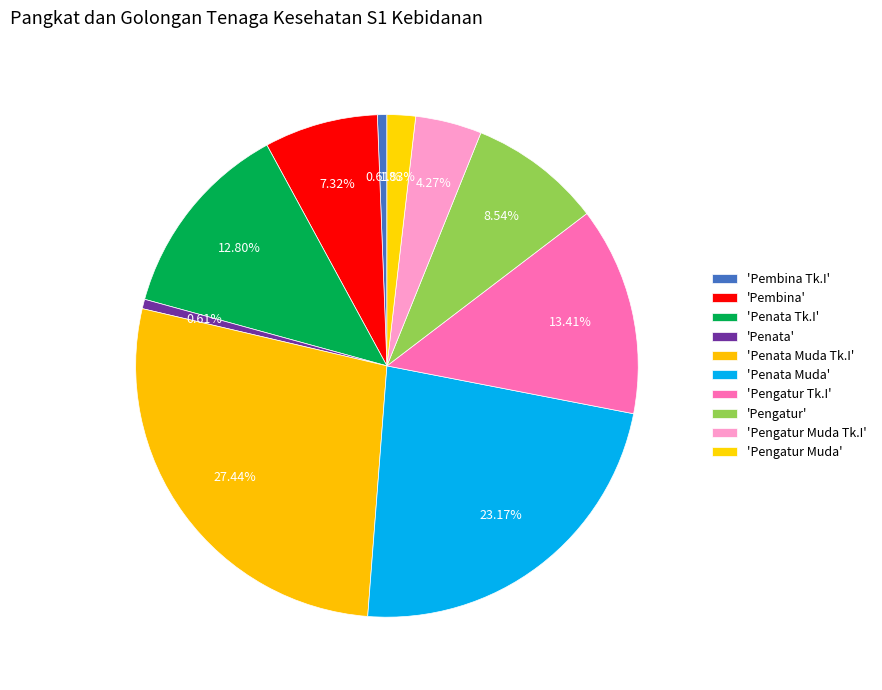

Count the number of slices in the pie.

10